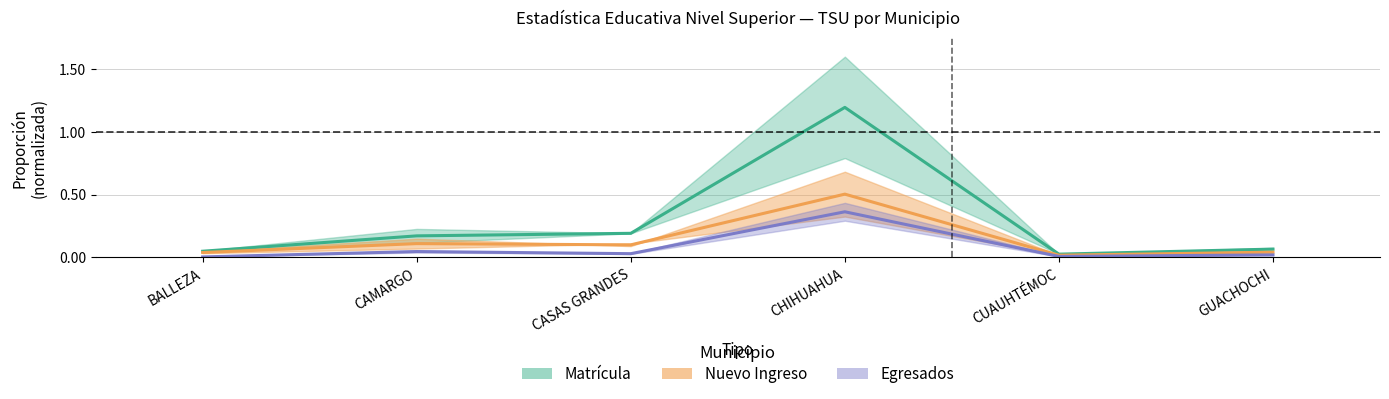

True or false: MATRÍCULA HOMBRES has a value of 0.1 at CAMARGO.

False